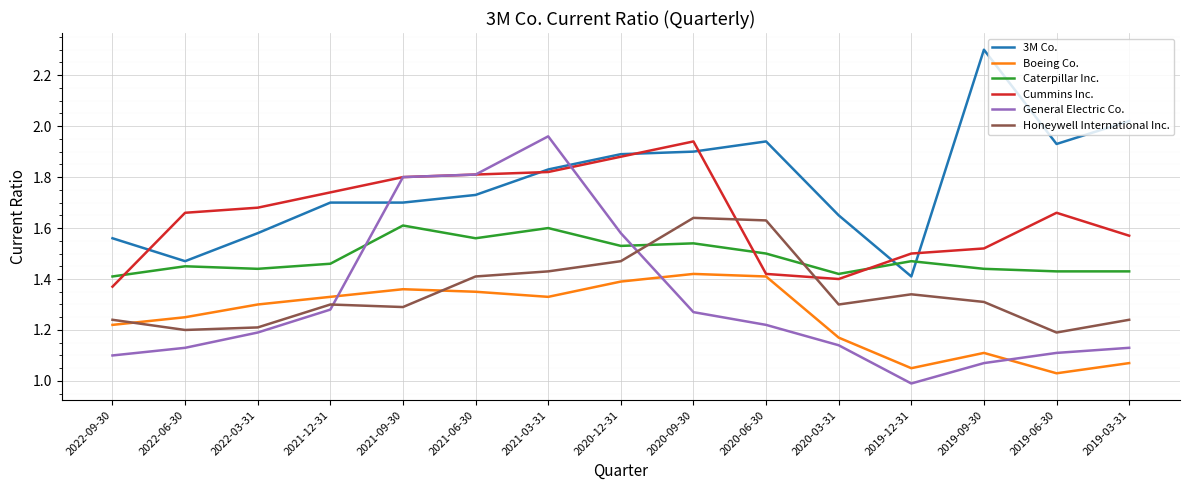

Rank the series at 2019-12-31 from lowest to highest value.

General Electric Co., Boeing Co., Honeywell International Inc., 3M Co., Caterpillar Inc., Cummins Inc.